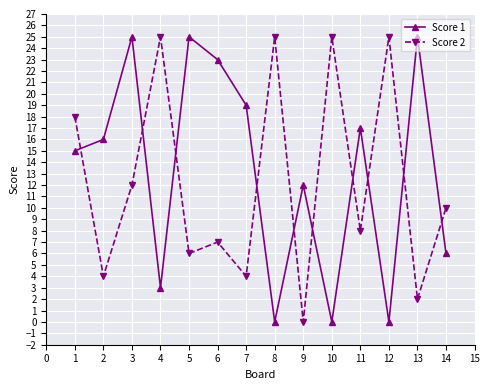

How many values in the Score 2 series are below 10?

7